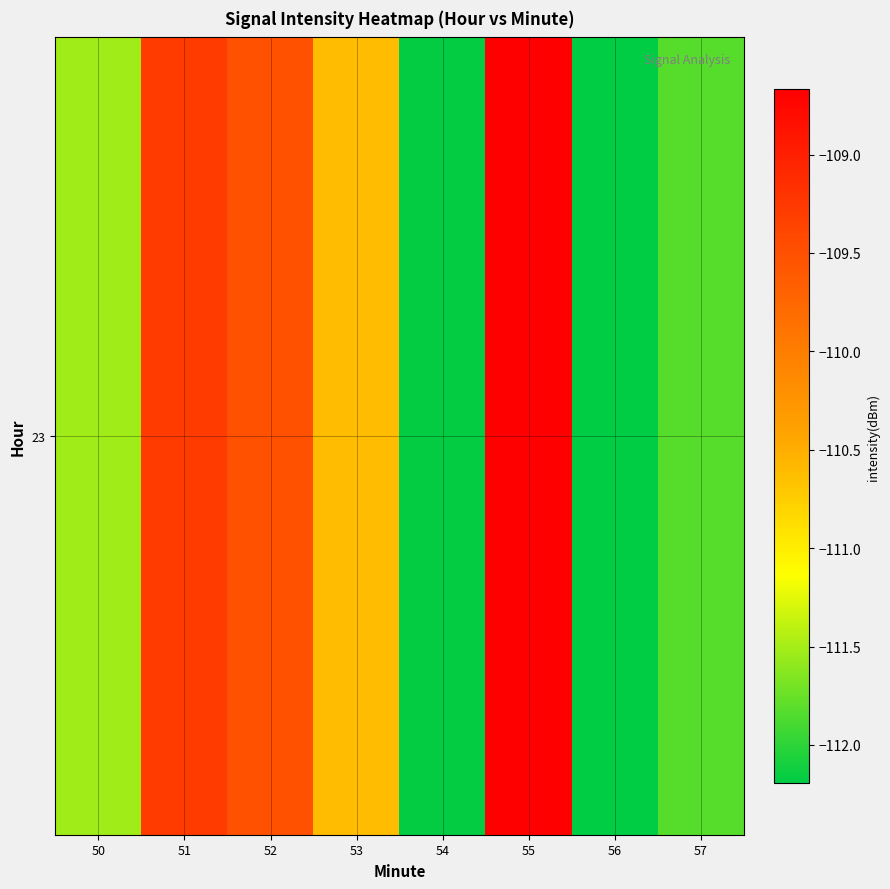

Is it true that the value at 52 is -162.9?

False